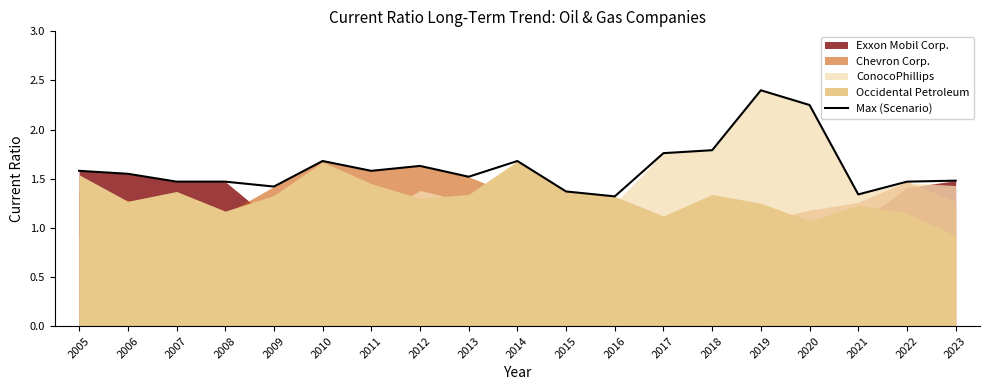

What is the sum of the values at 2015 and 2005?

3.0